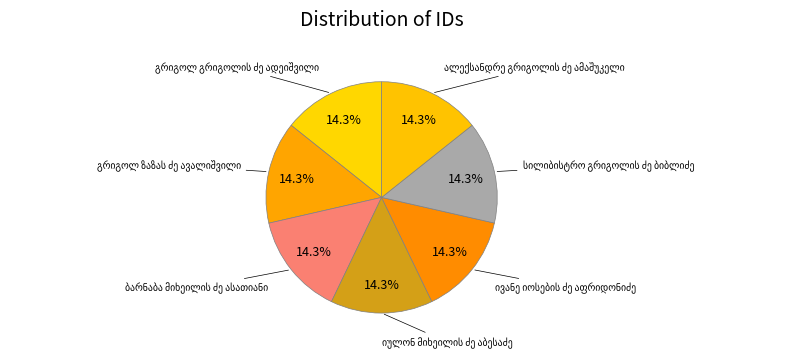

Combined, what portion of the pie is გრიგოლ ზაზას ძე ავალიშვილი and ალექსანდრე გრიგოლის ძე ამაშუკელი?

28.6%